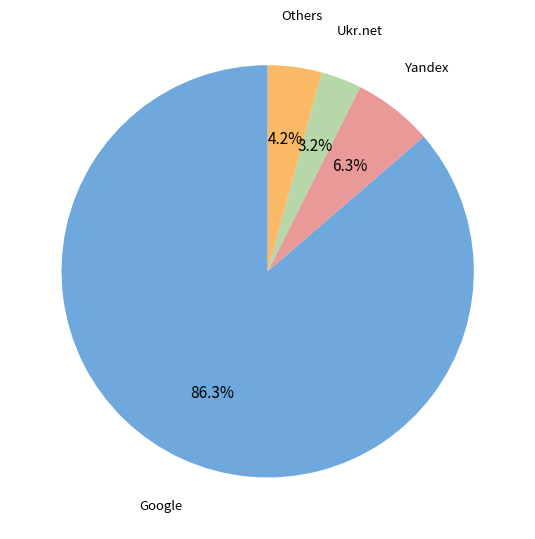

To the nearest percent, what is the difference between the largest and smallest slice percentages?

83%